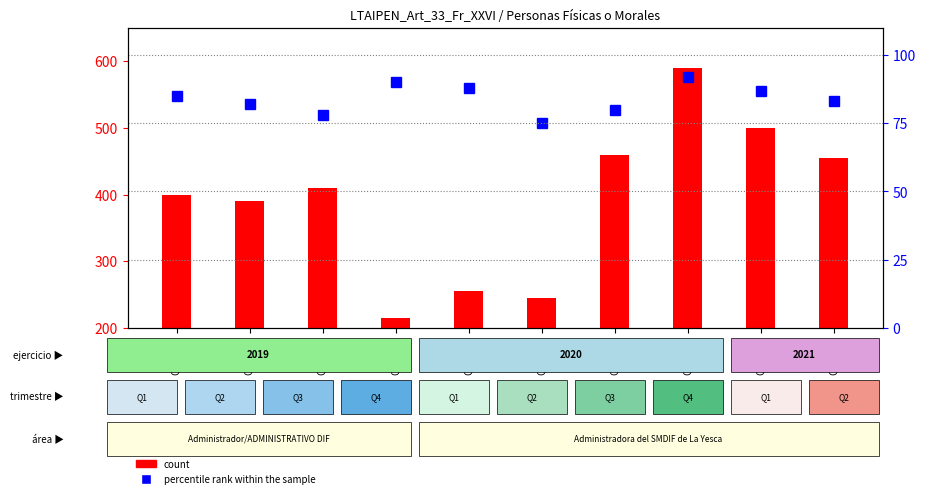

Is it true that count equals 400 at Q1 2019?

True